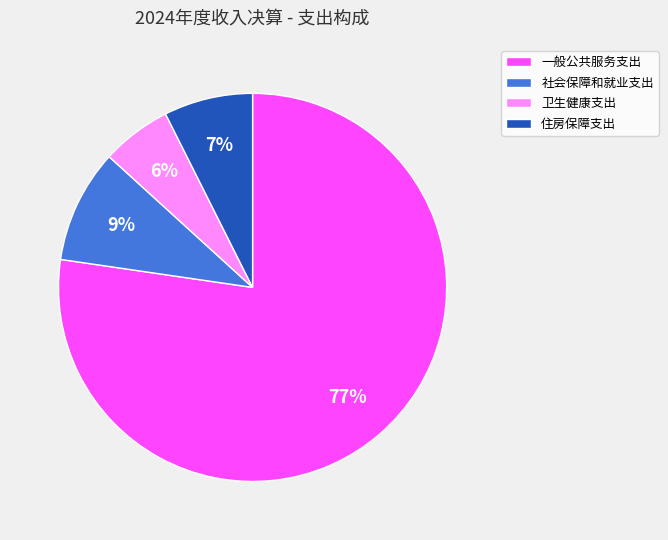

Between 社会保障和就业支出 and 住房保障支出, which is larger?

社会保障和就业支出